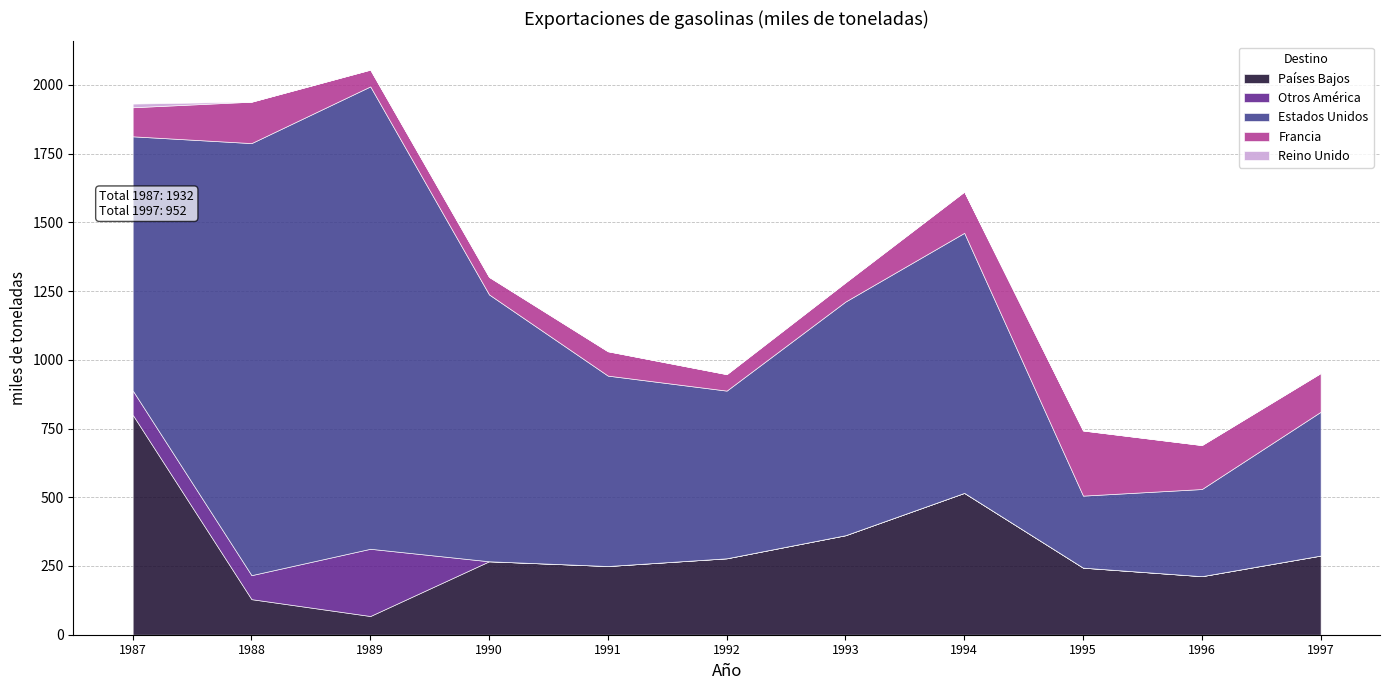

Where is Francia nearest to the value 148?

1994